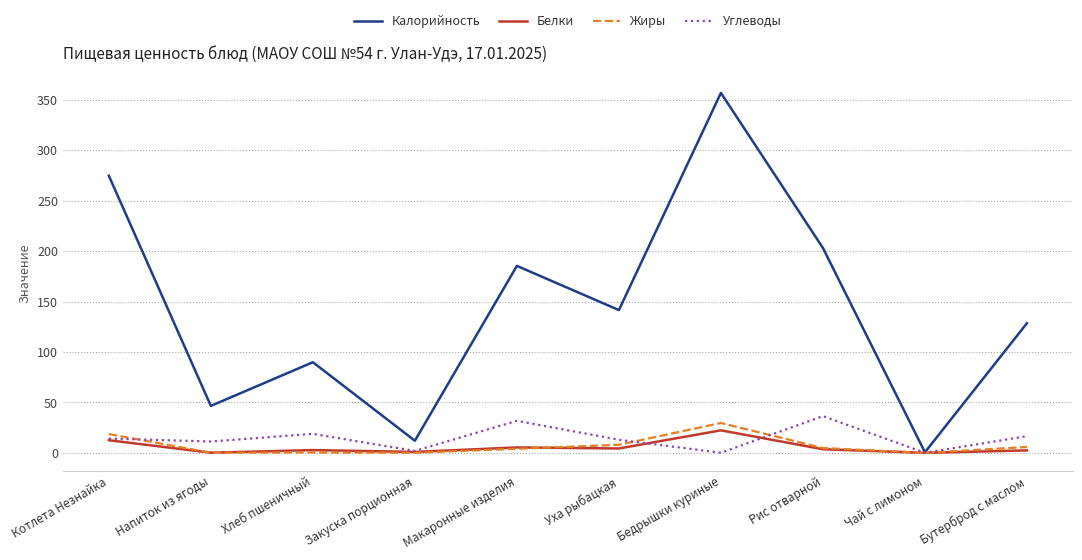

True or false: Белки has a value of 5.6 at Бедрышки куриные.

False